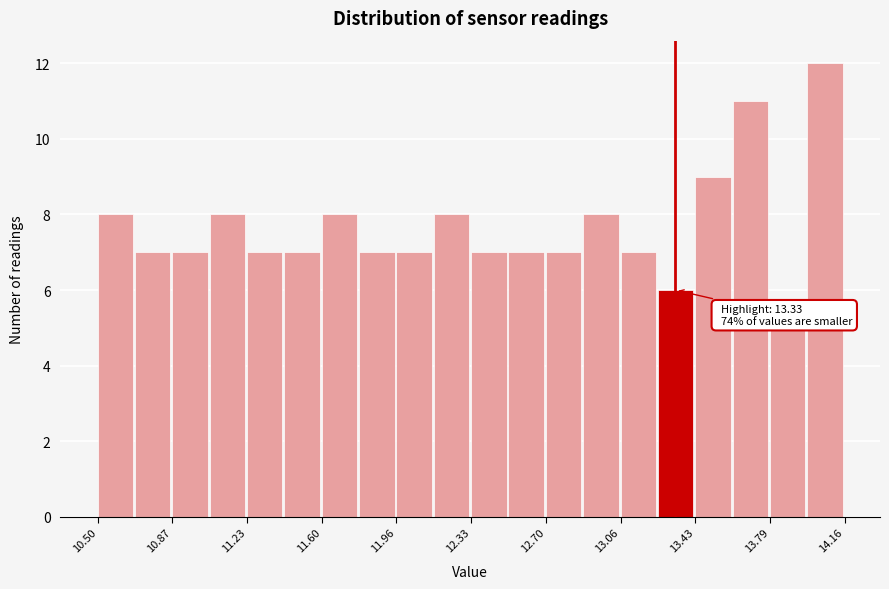

Around what value on the x-axis is the tallest bar? Give the approximate position of its centre, as read against the axis.

14.05